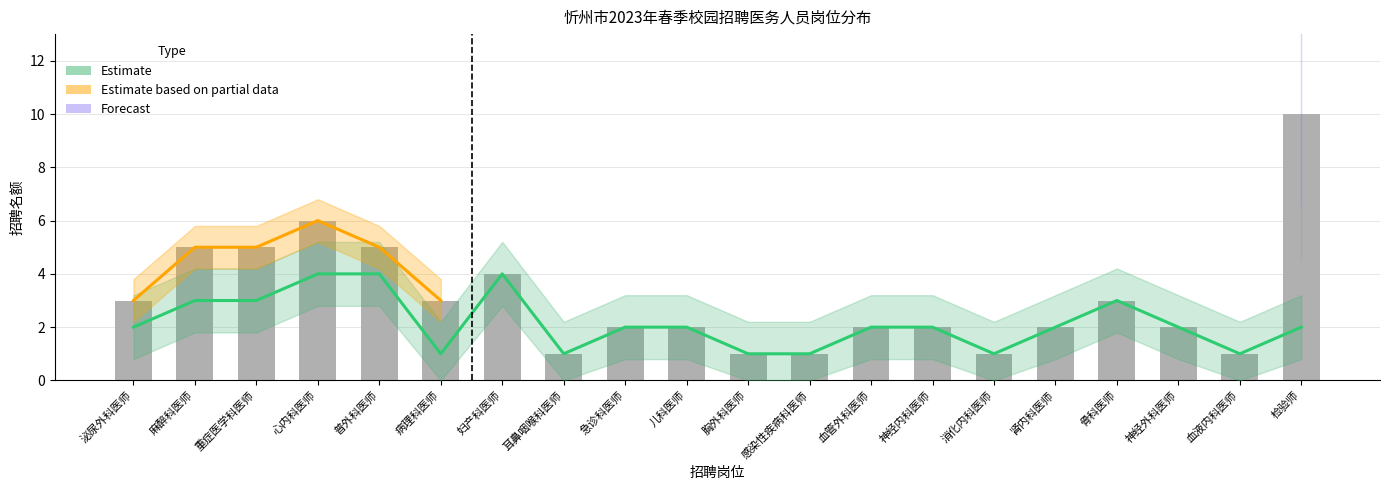

What is the difference between the second highest and minimum values?

3